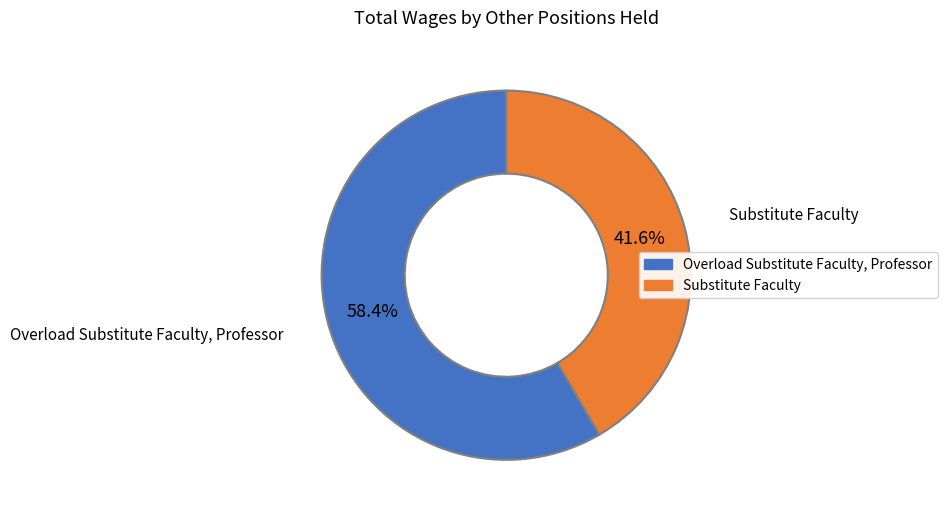

How many segments does this pie chart have?

2